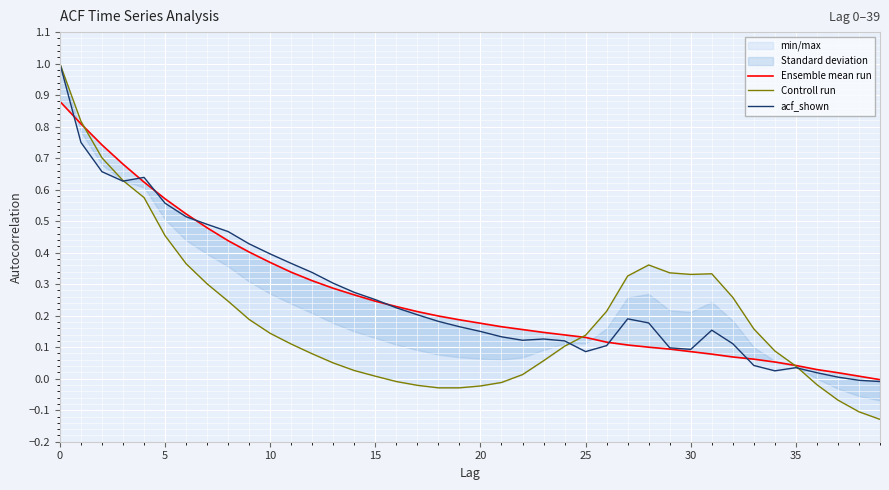

True or false: acf_shown has a value of 0.0 at 34.

True